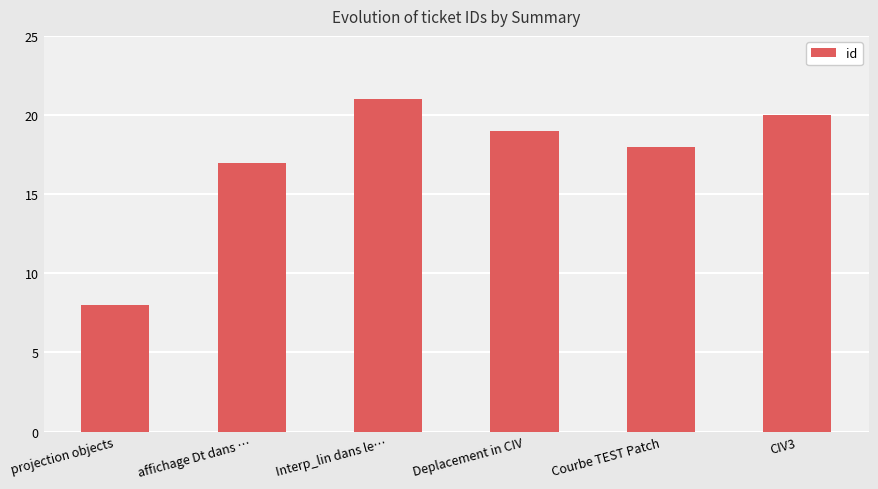

What is the change in value from projection objects to Interp_lin dans le…?

+13